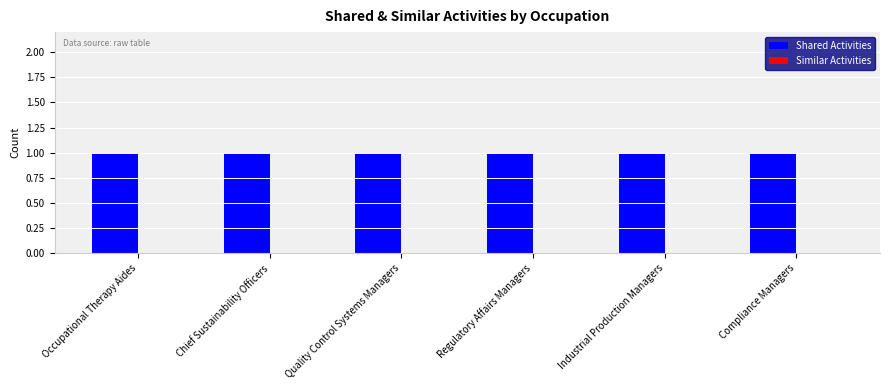

Which category has the lowest value across all series?

Occupational Therapy Aides